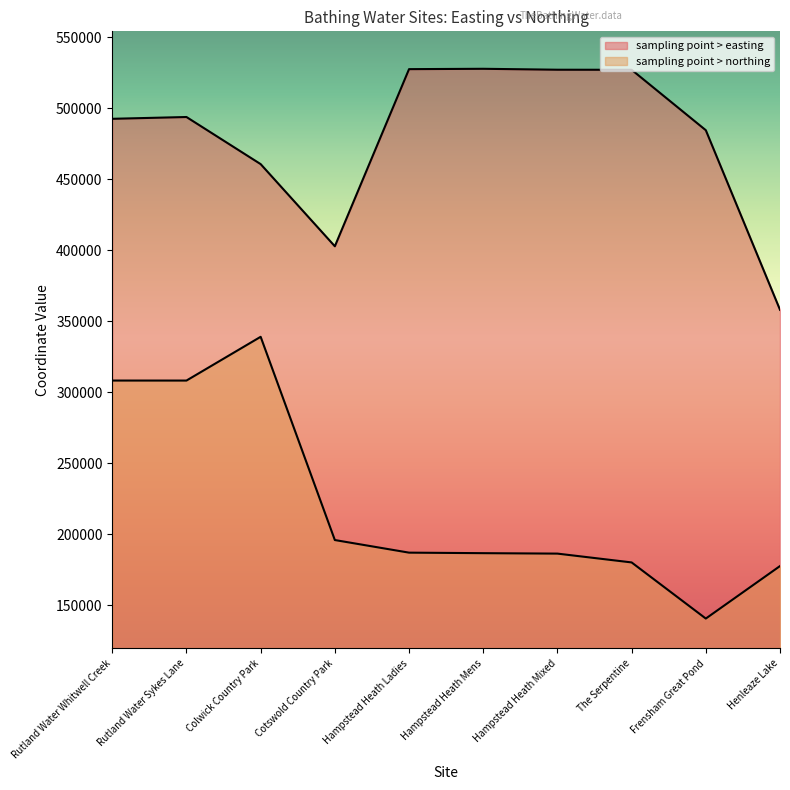

What is the approximate value of sampling point > northing at Rutland Water Whitwell Creek, to the nearest 50?

308200